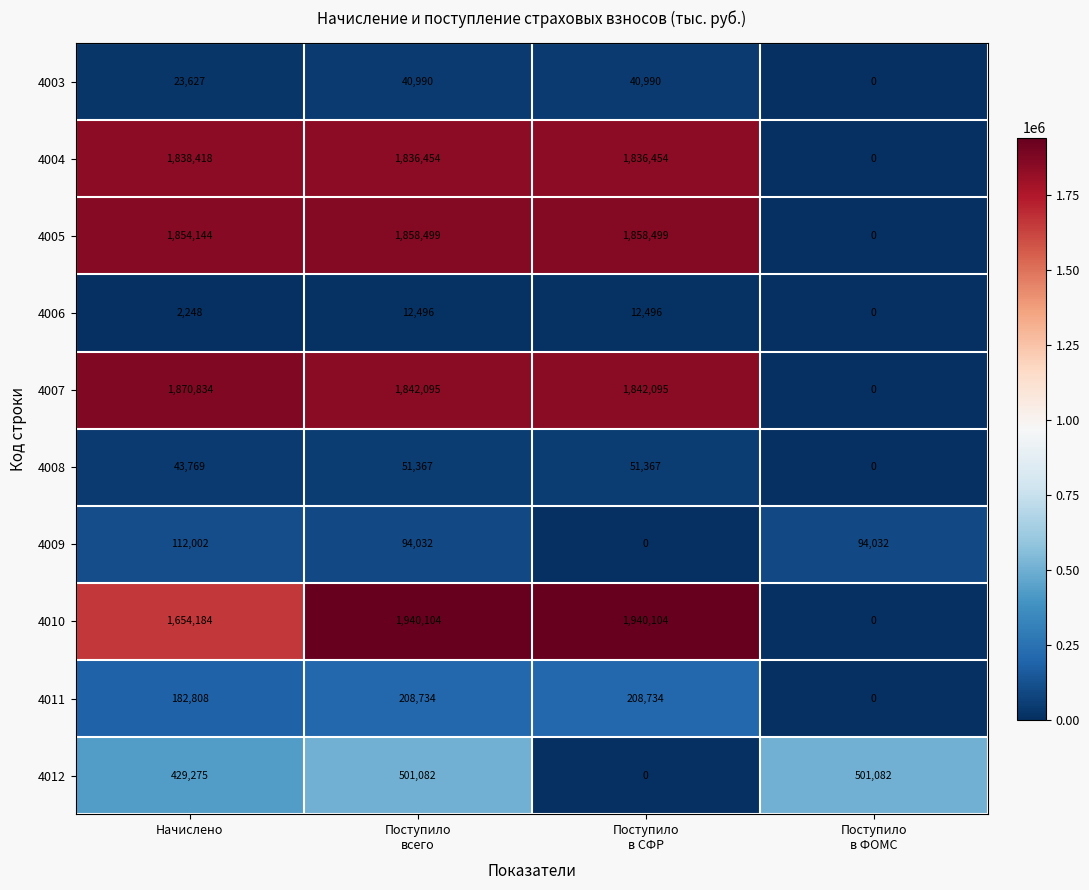

Count the number of data series in this chart.

10